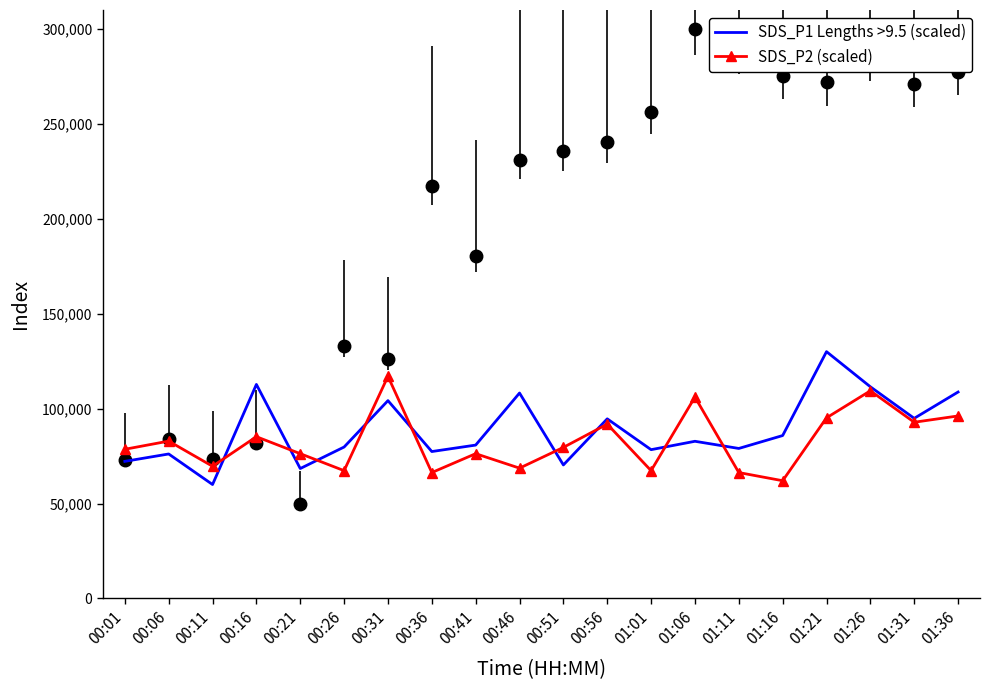

Which category has the lowest value in the SDS_P1 Lengths >9.5 (scaled) series?

00:11